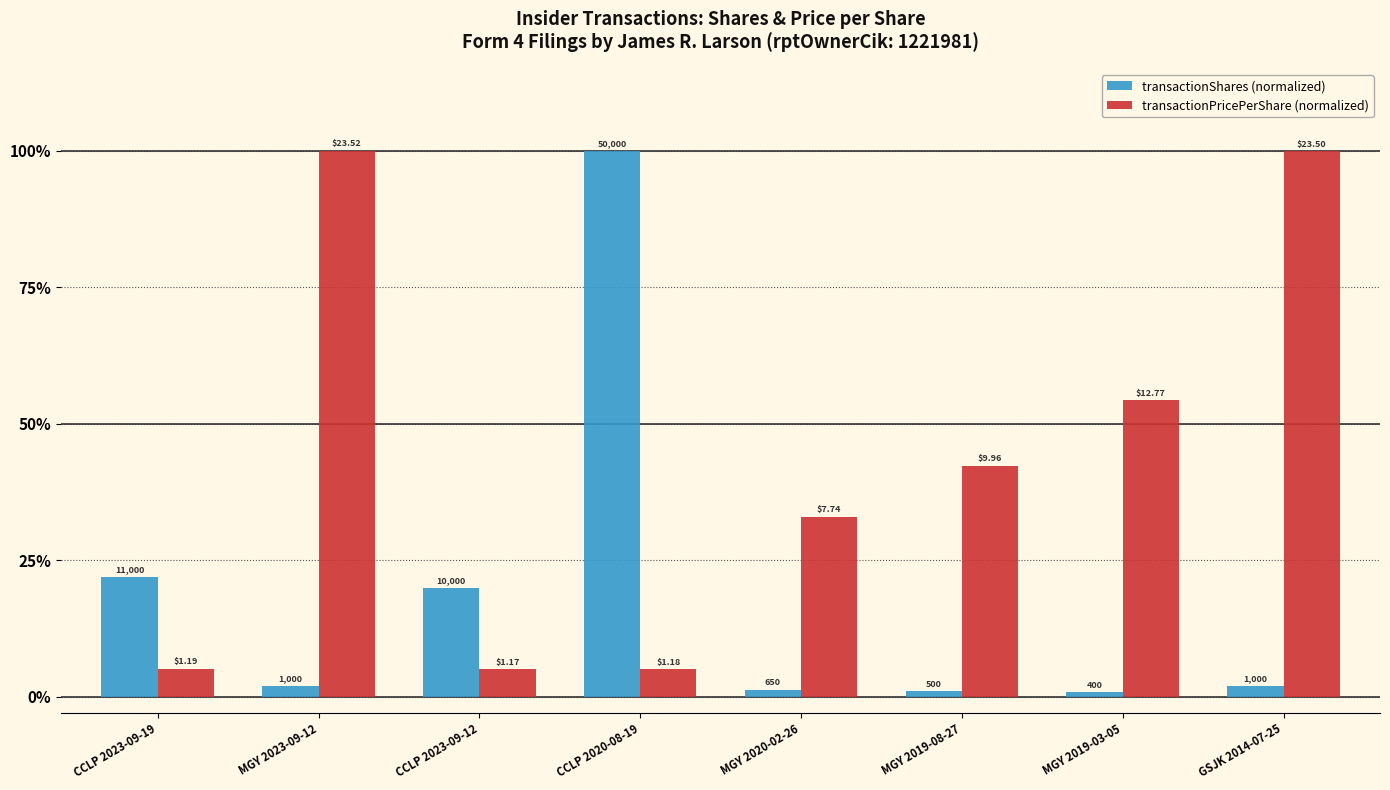

What is the difference between the transactionPricePerShare (normalized) values at MGY 2019-03-05 and MGY 2023-09-12?

45.7